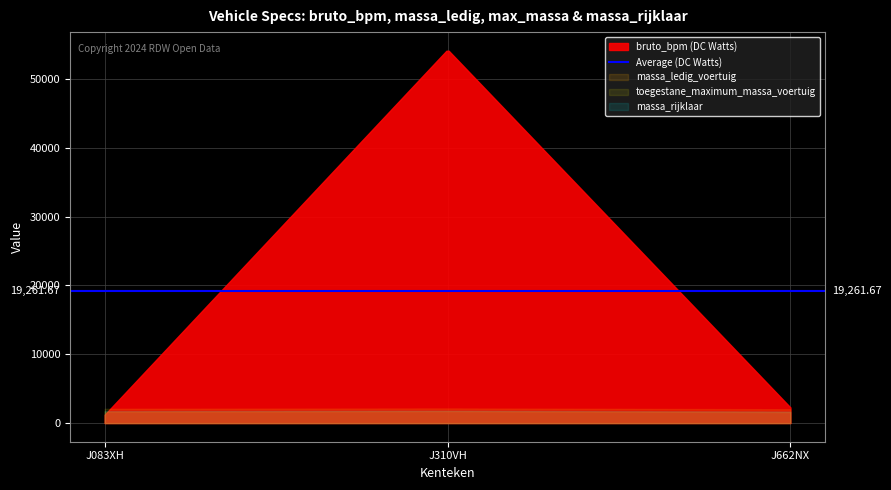

At how many categories does at least one series exceed 45977?

1